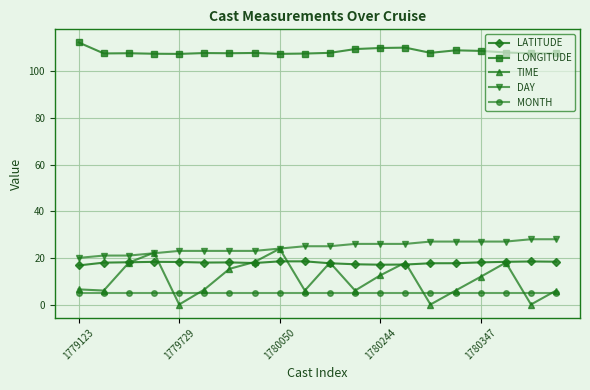

At how many categories does at least one series exceed 105?

20